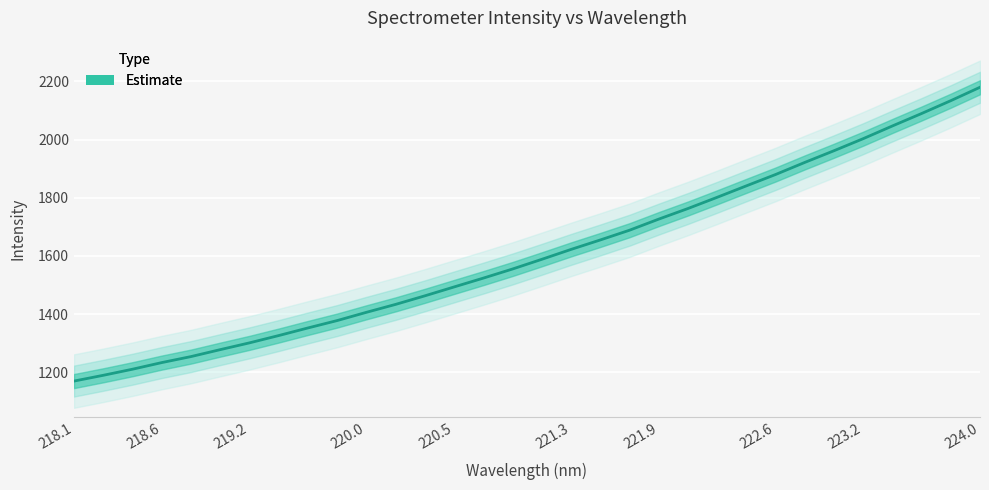

What is the label of the 30th point from the left?

223.5987